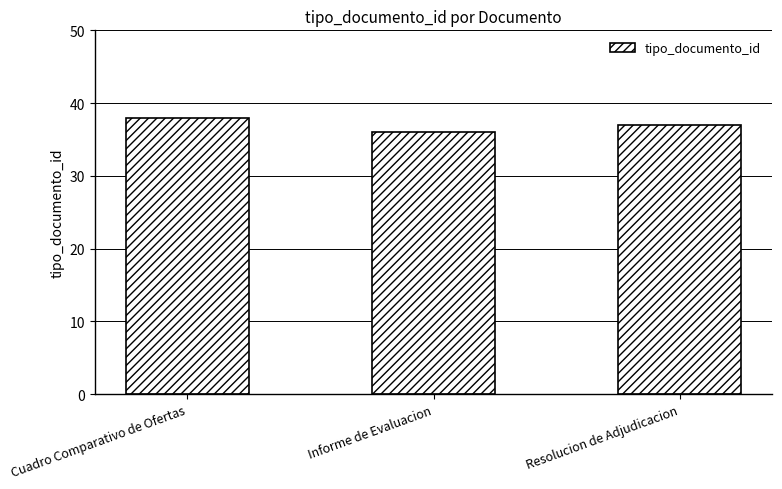

What value does the data have at Cuadro Comparativo de Ofertas?

38